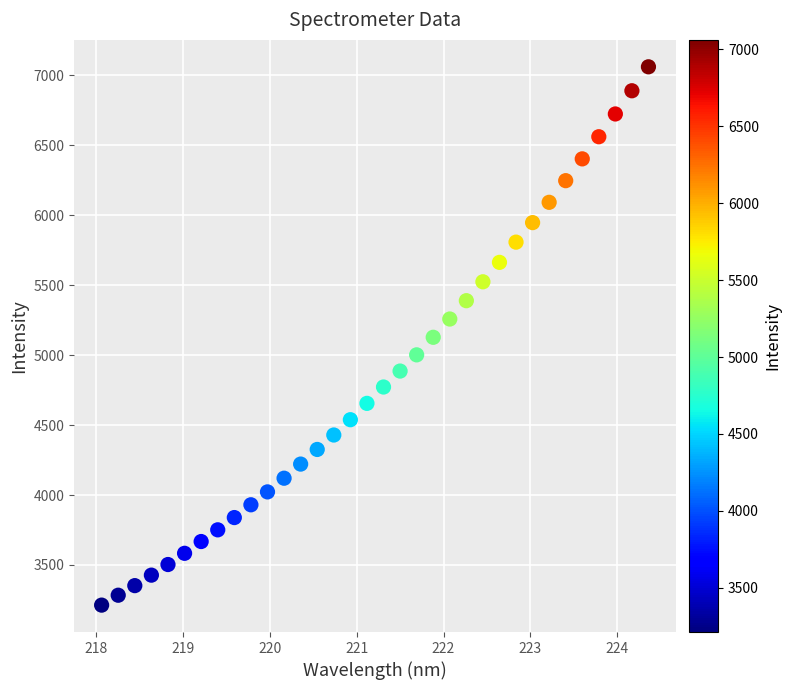

What is the range of Y values (max minus min)?

3847.8